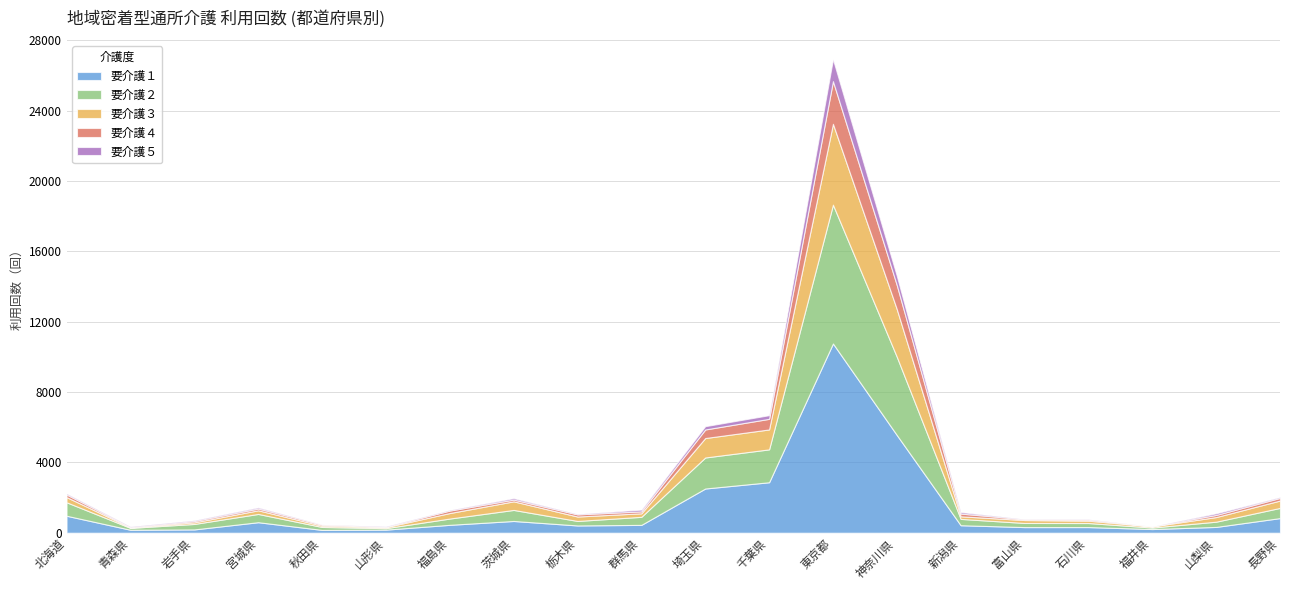

At which category is the sum across all series the highest?

東京都